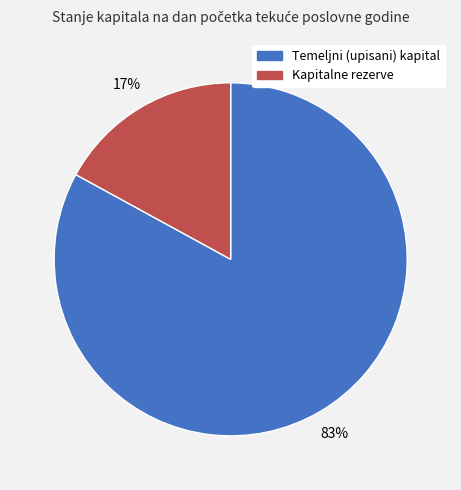

Do Temeljni (upisani) kapital and Kapitalne rezerve together represent more than half of the pie?

Yes